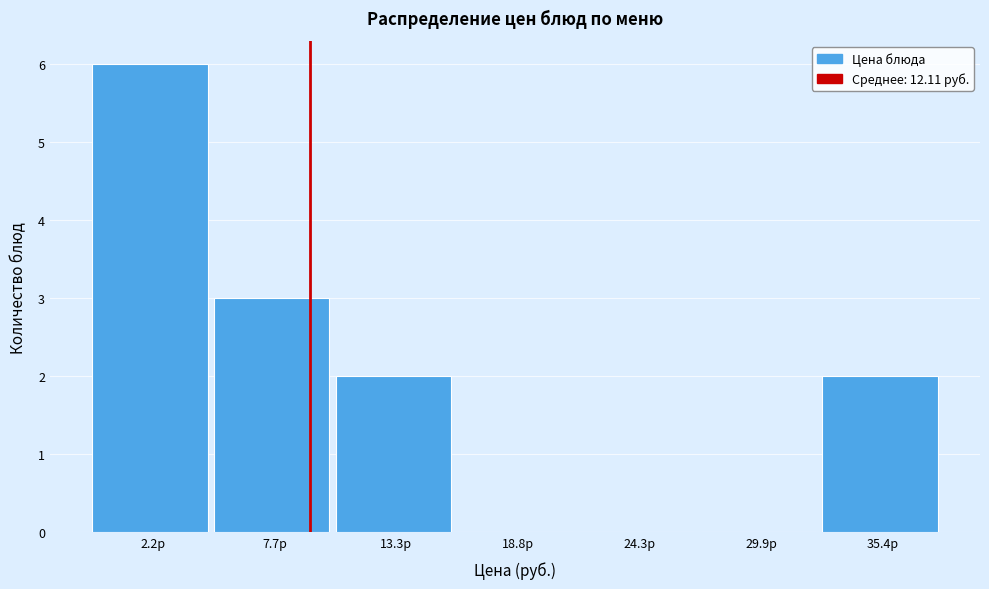

Reading right to left, transcribe all the data shown in this chart.

35.4р=2	29.9р=0	24.3р=0	18.8р=0	13.3р=2	7.7р=3	2.2р=6